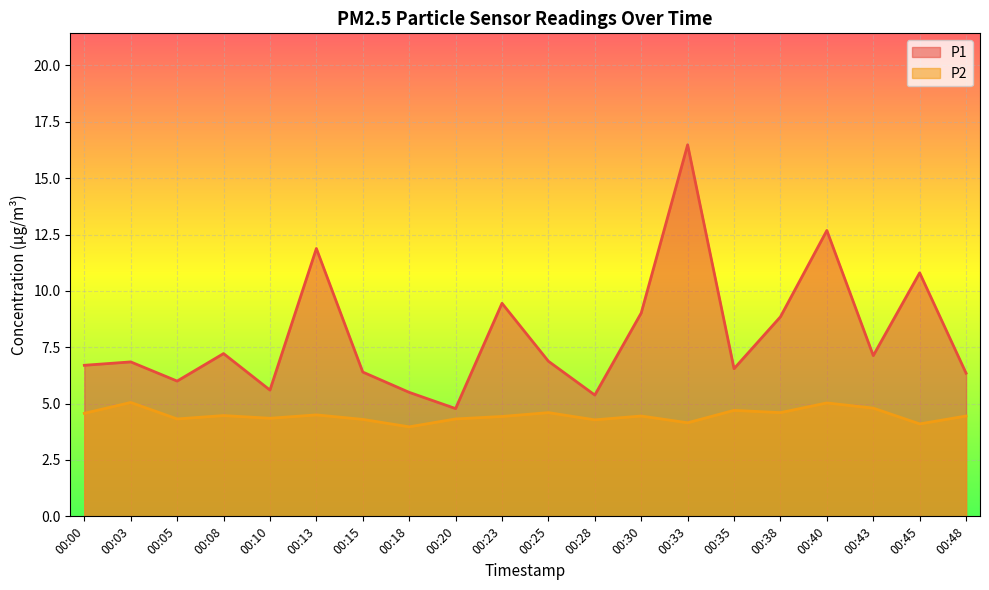

How many lines are shown in the chart?

2